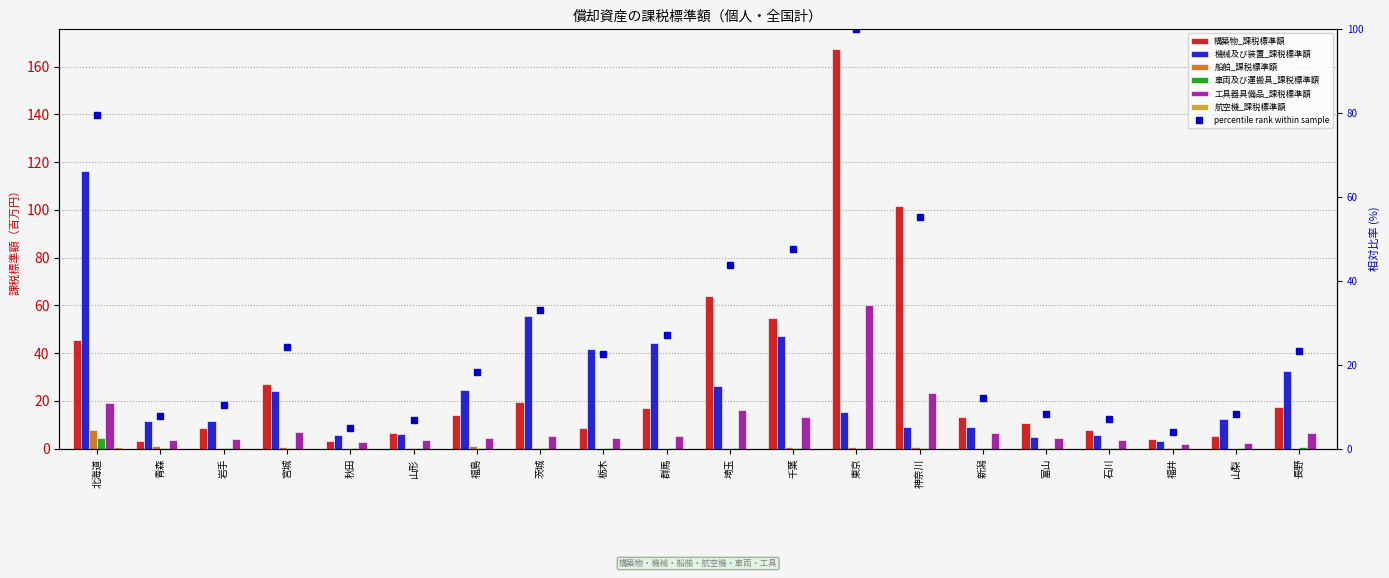

True or false: 車両及び運搬具_課税標準額 has a value of 0.1 at 茨城.

True